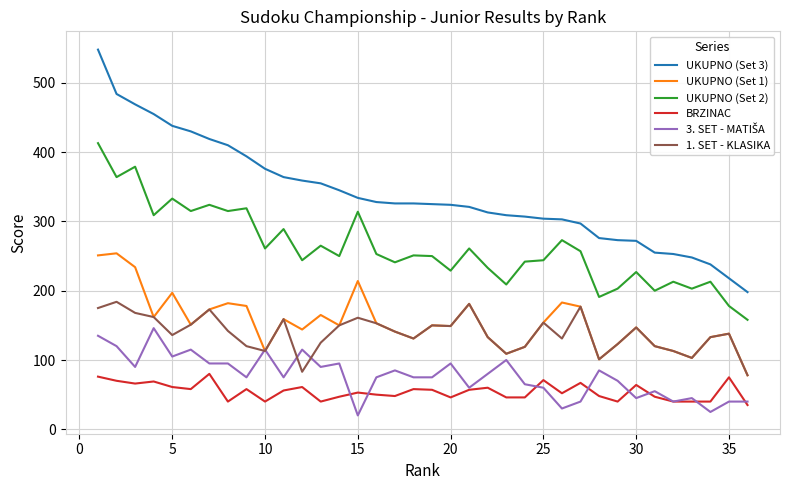

True or false: UKUPNO (Set 1) and BRZINAC intersect in this chart.

False